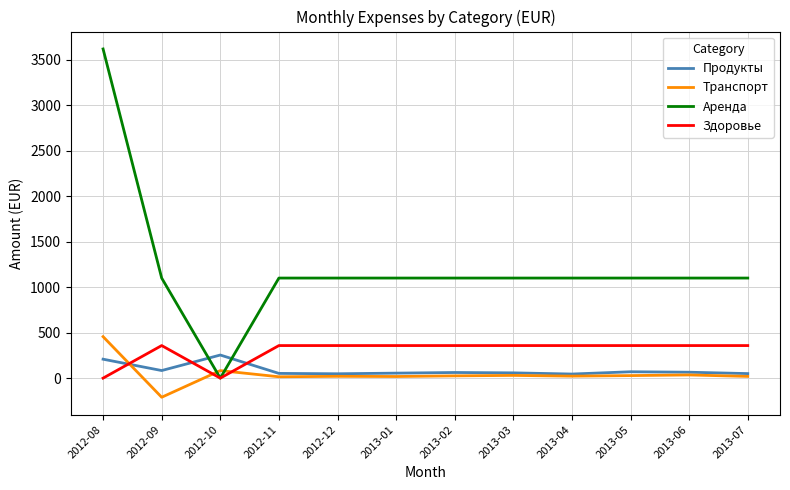

Where is the first local maximum for Здоровье?

2012-09